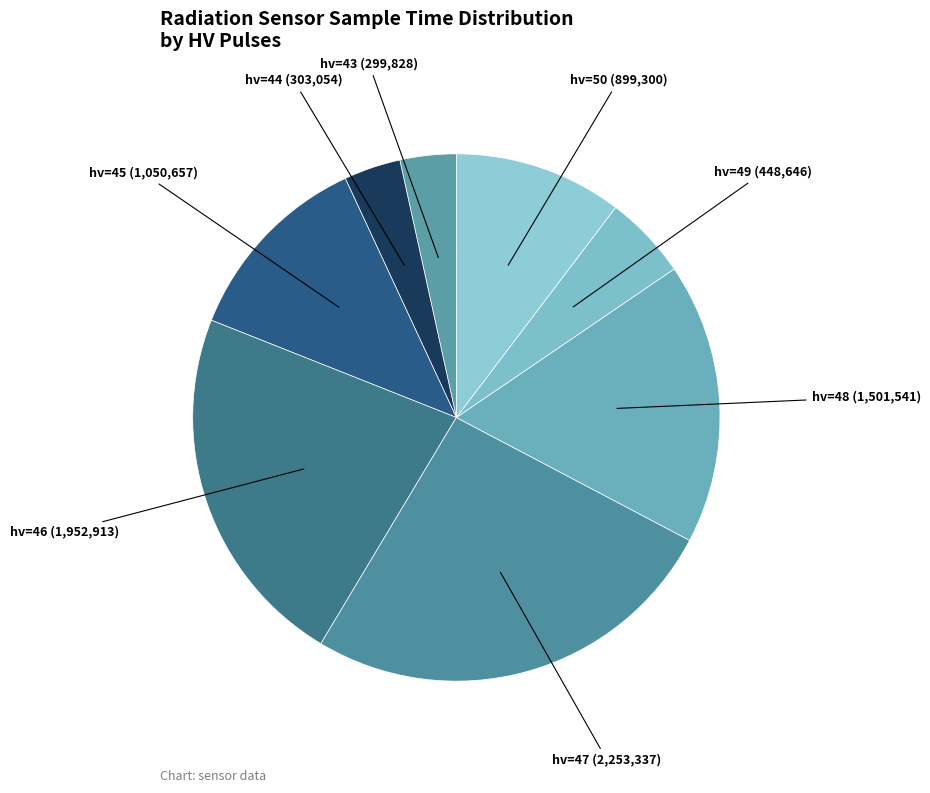

What is the smallest slice in the pie chart?

43